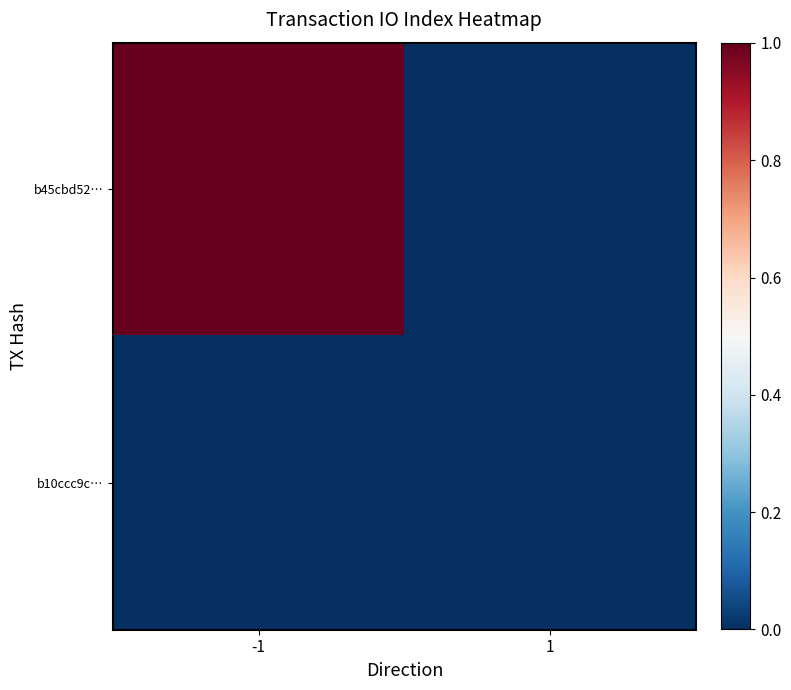

Reading left to right, list all the values displayed in this chart.

b45cbd52…: -1=1	1=0
b10ccc9c…: -1=0	1=0